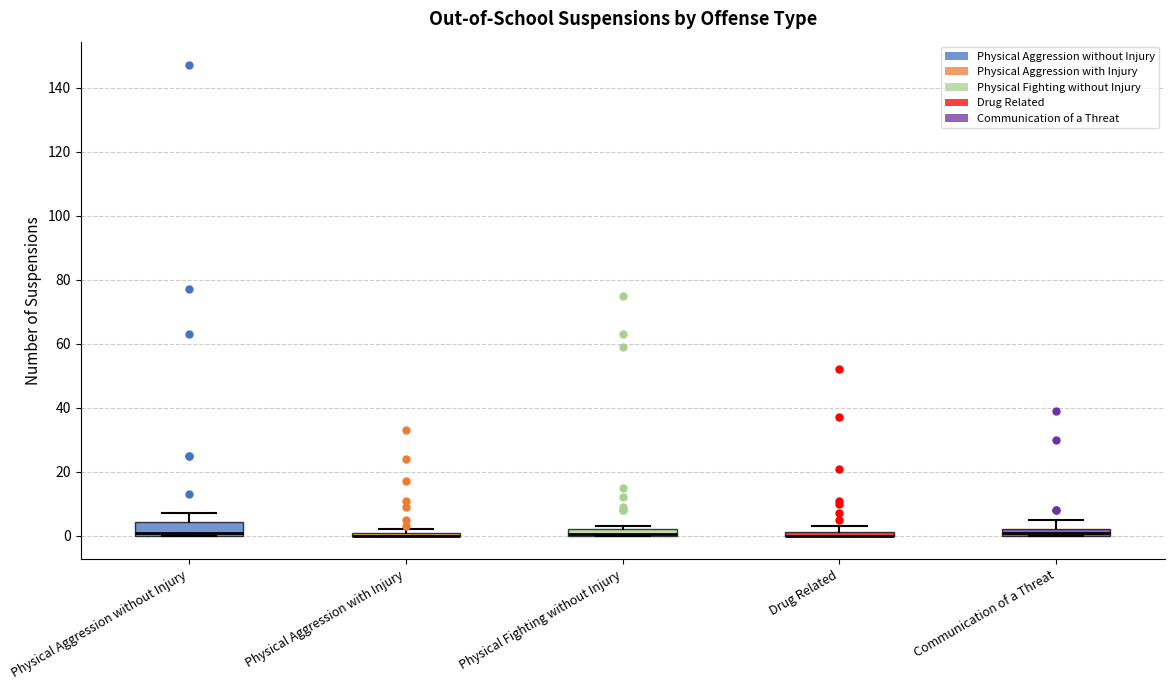

Comparing the boxes themselves (not the whiskers), which one is the tallest?

Physical Aggression without Injury